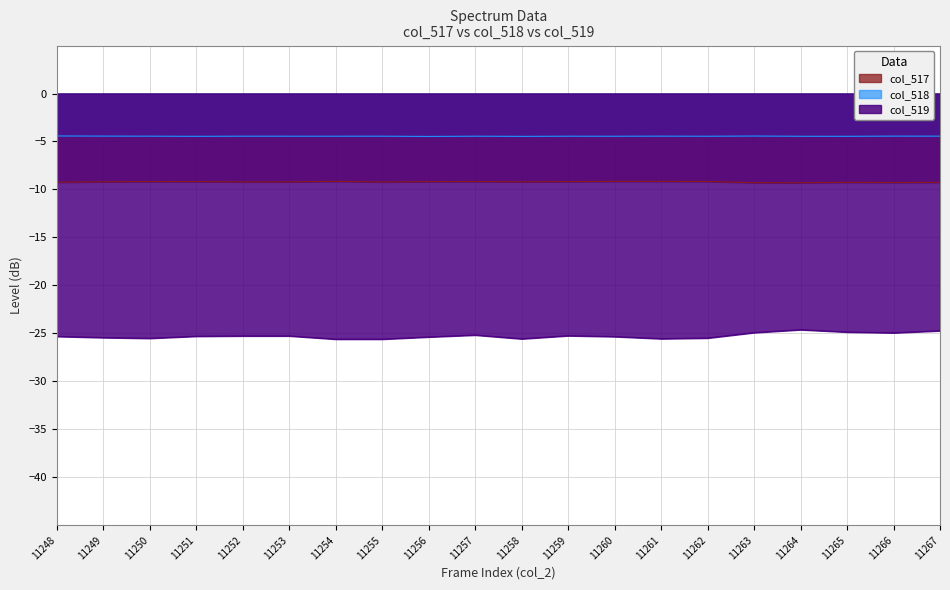

Rank the series by their maximum value, from lowest to highest.

col_519, col_517, col_518